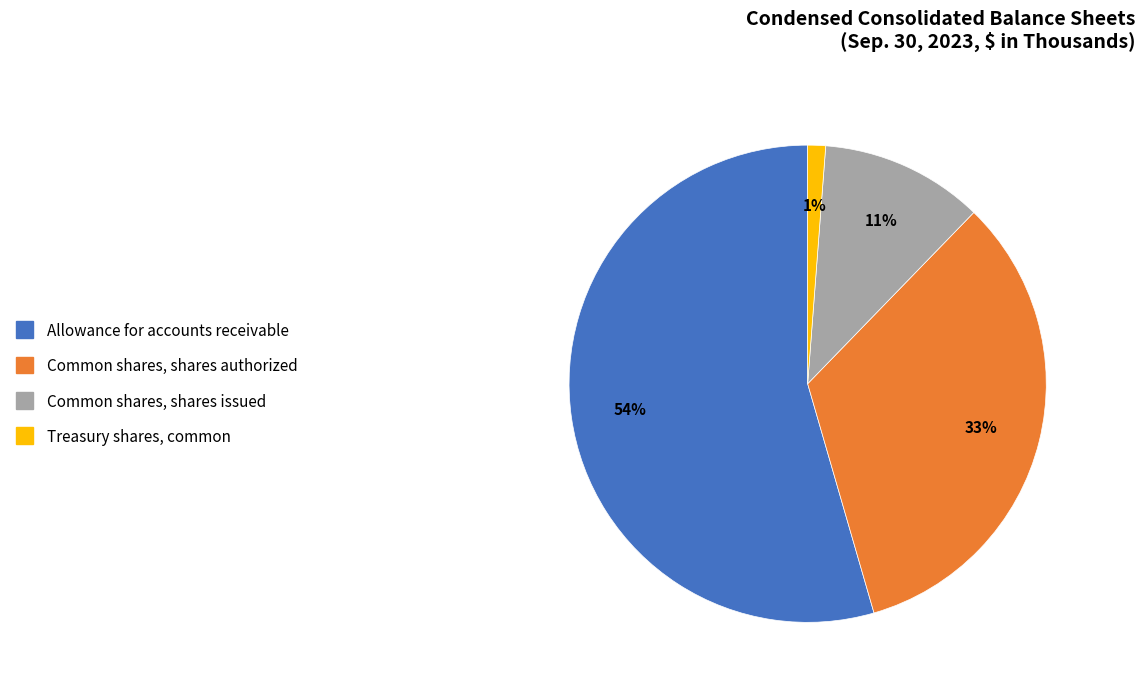

What is the majority slice?

Allowance for accounts receivable